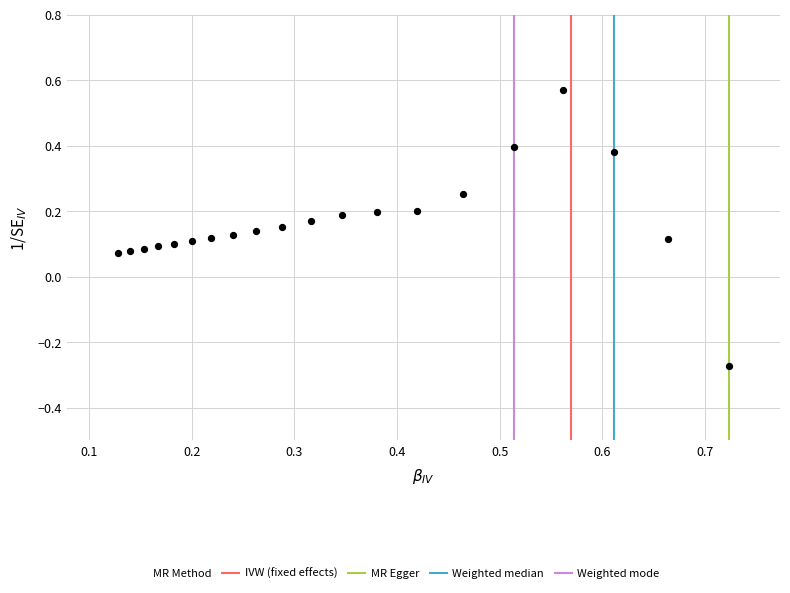

What is the range of Y values (max minus min)?

0.8